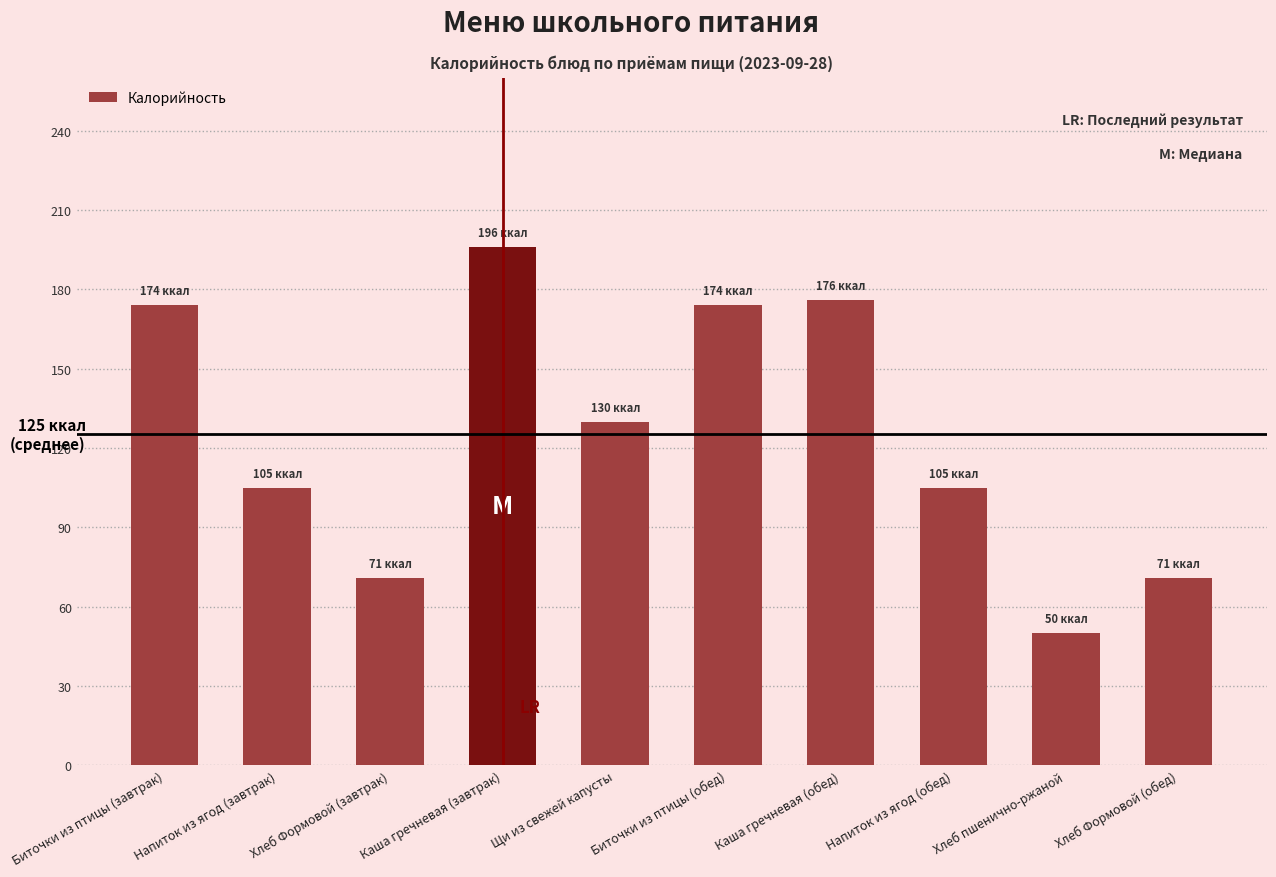

What is the value of the 6th bar from the left?

174